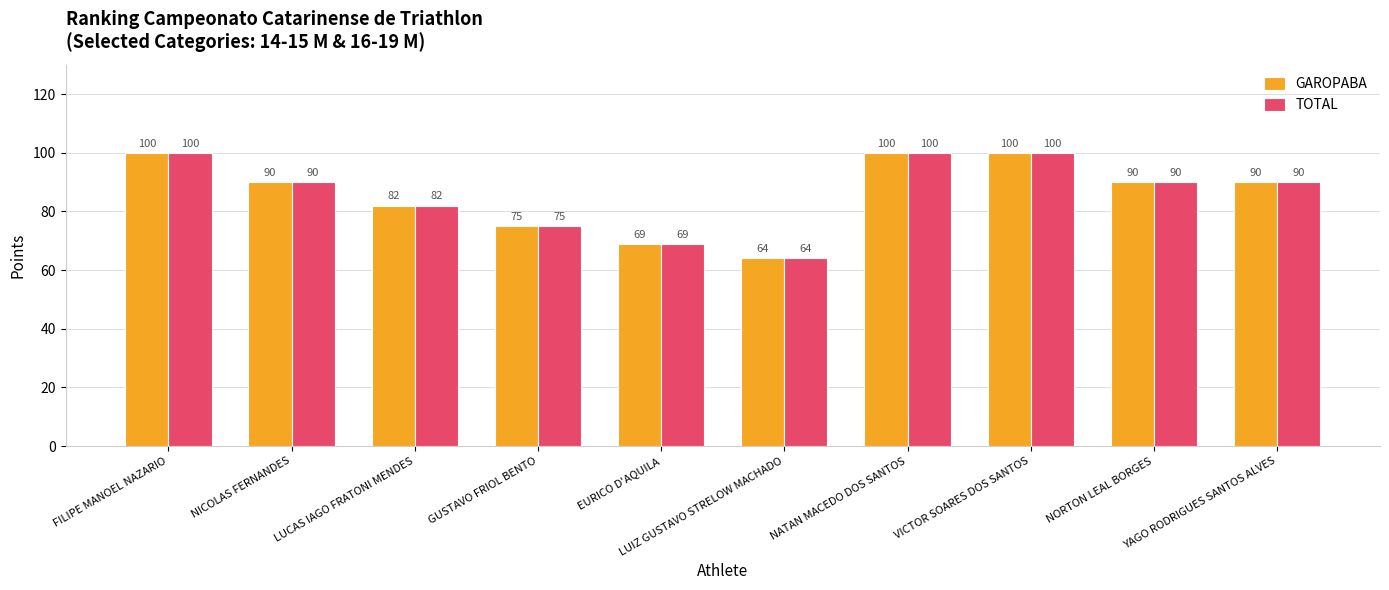

The TOTAL series shows 62 at VICTOR SOARES DOS SANTOS. True or false?

False